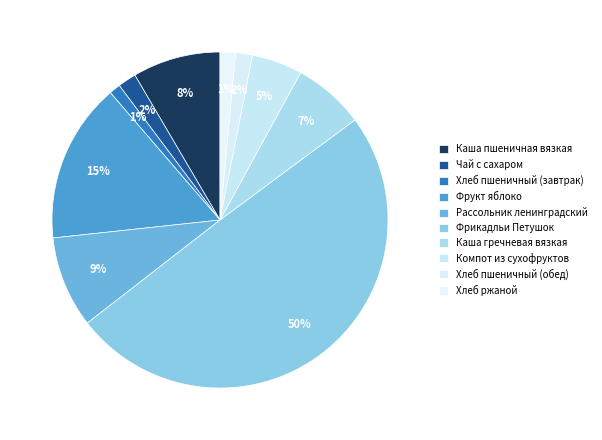

What is the largest slice in the pie chart?

Фрикадльи Петушок